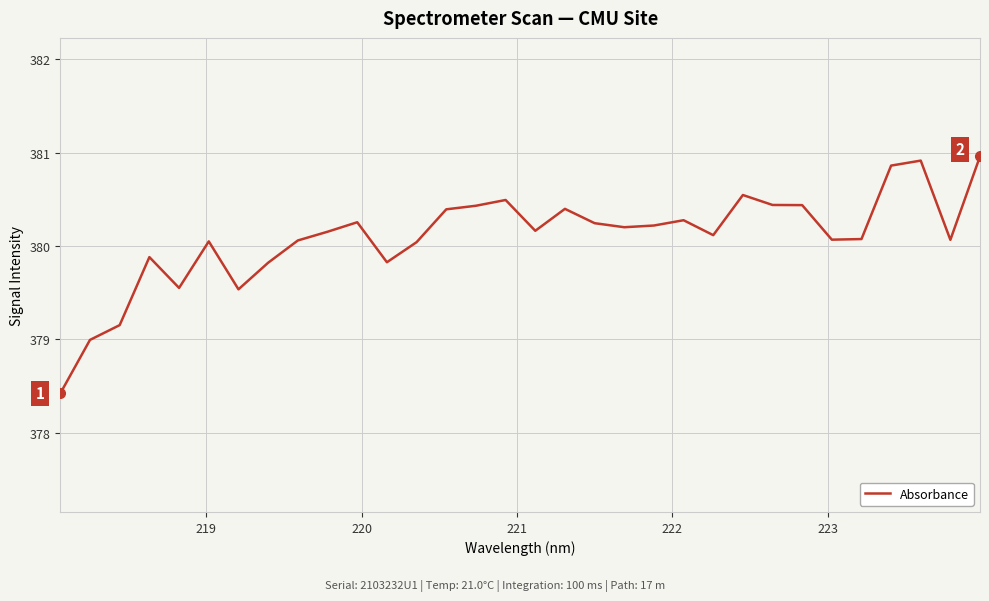

What is the minimum value shown in the chart?

378.4